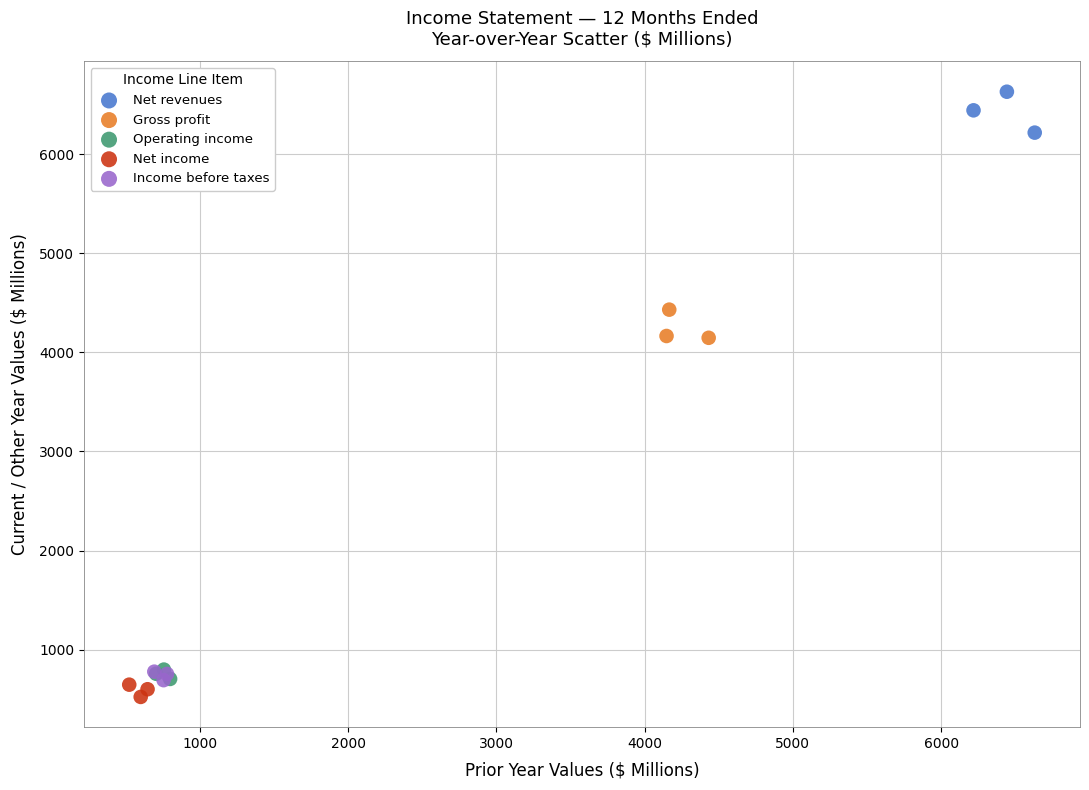

Which series contains the highest Y value?

Net revenues